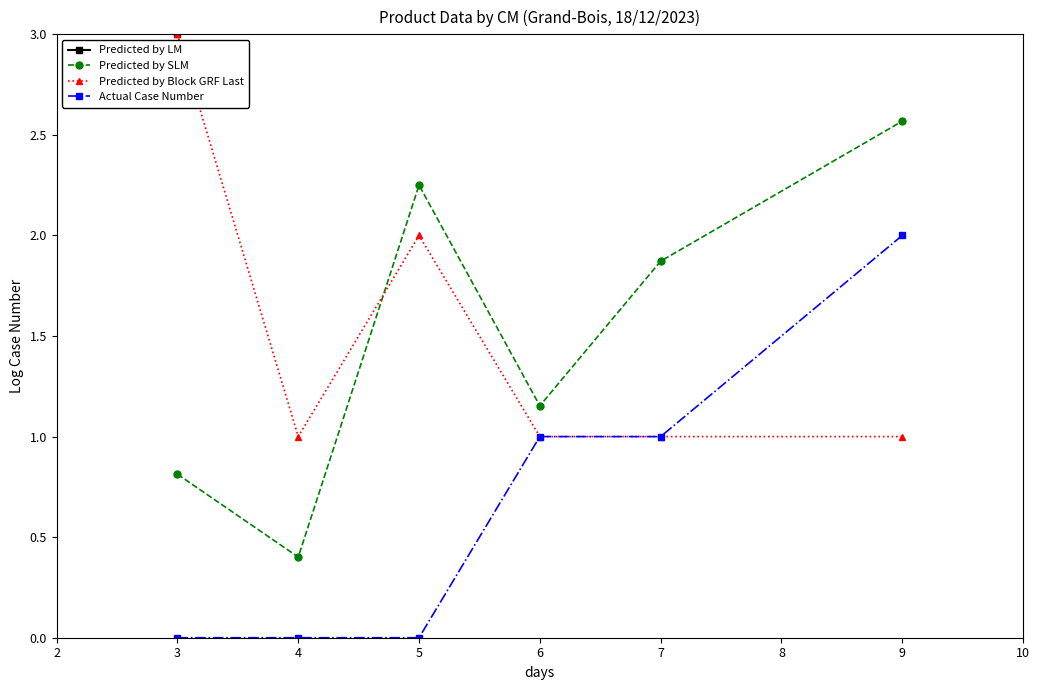

What is the approximate value of Predicted by Block GRF Last at 7?

1.0